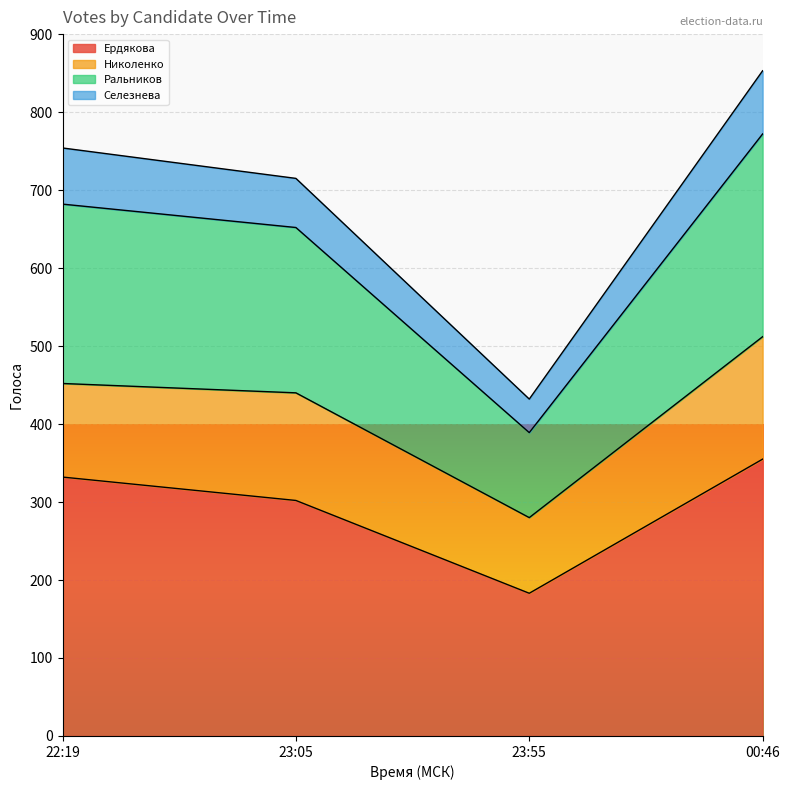

What is the maximum value for Ердякова?

355